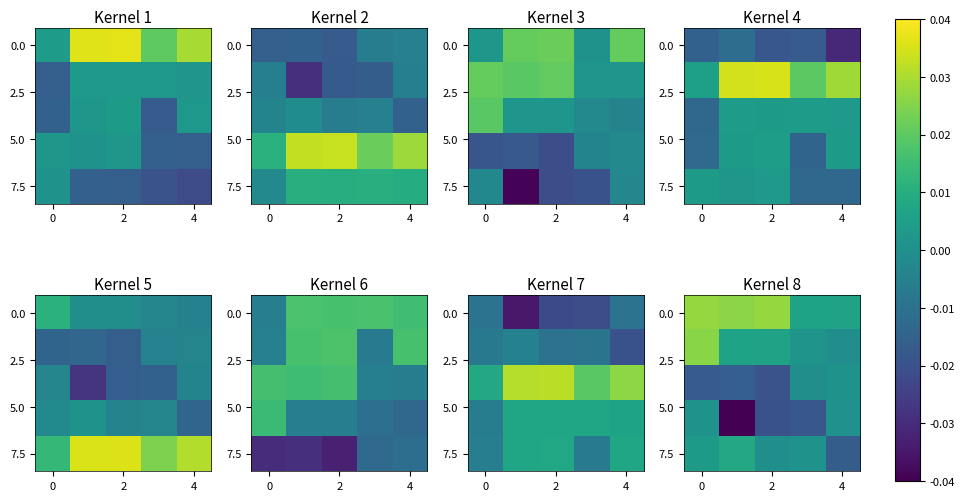

Is it true that 0.0 equals 0.0 at 0?

False